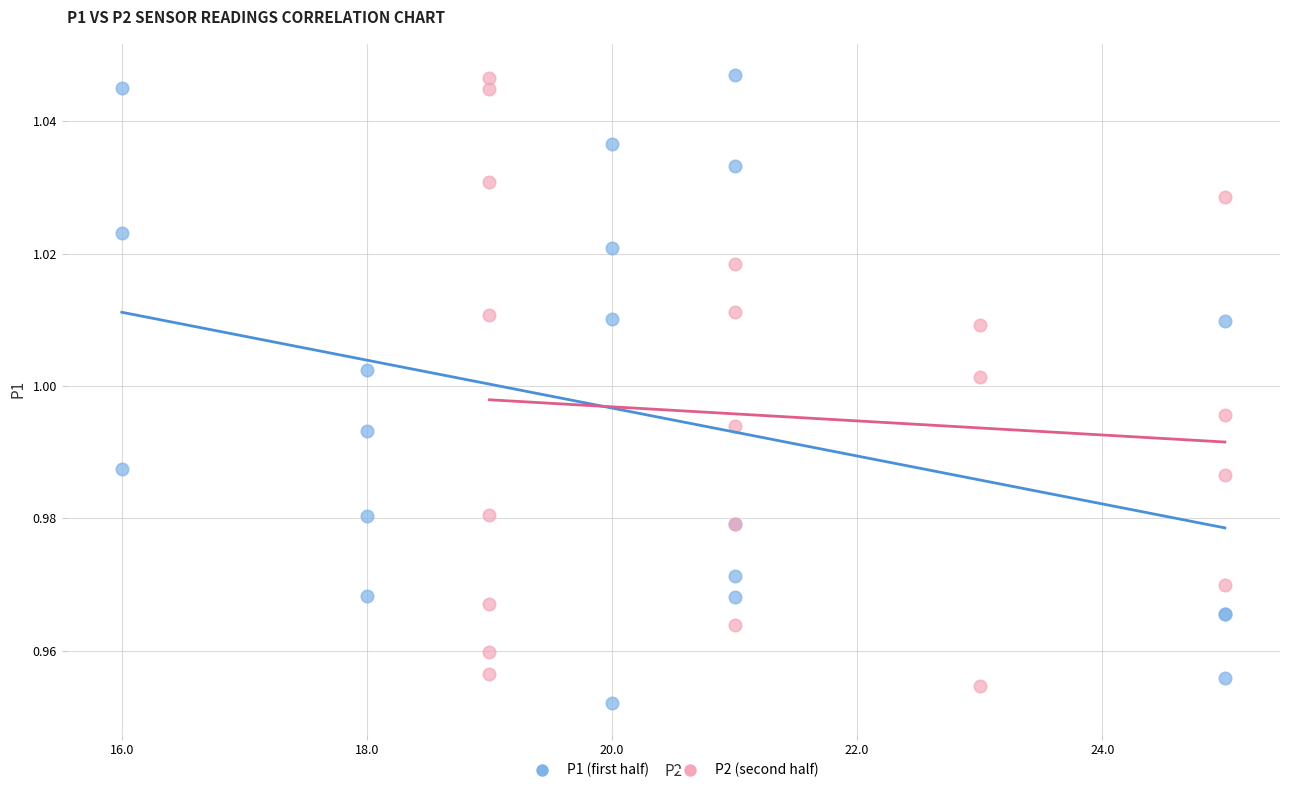

Which series contains the lowest Y value?

P1 (first half)